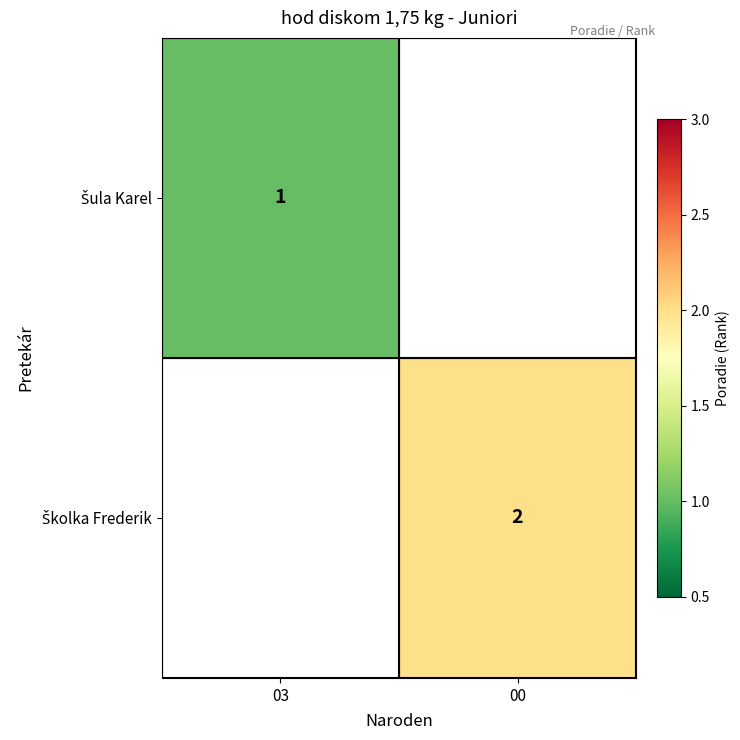

Which label corresponds to the smallest value in the chart?

03